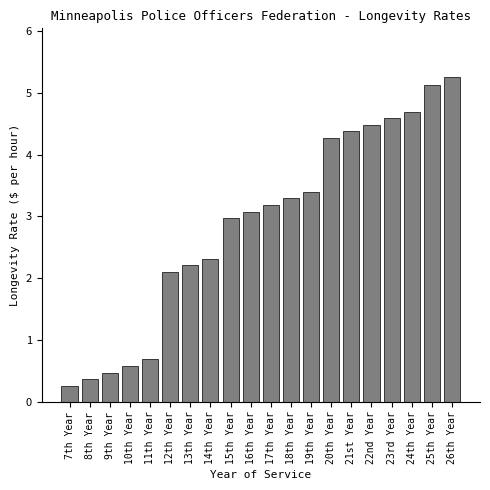

Reading left to right, what are all the values shown in this chart?

7th Year=0.3	8th Year=0.4	9th Year=0.5	10th Year=0.6	11th Year=0.7	12th Year=2.1	13th Year=2.2	14th Year=2.3	15th Year=3.0	16th Year=3.1	17th Year=3.2	18th Year=3.3	19th Year=3.4	20th Year=4.3	21st Year=4.4	22nd Year=4.5	23rd Year=4.6	24th Year=4.7	25th Year=5.1	26th Year=5.3